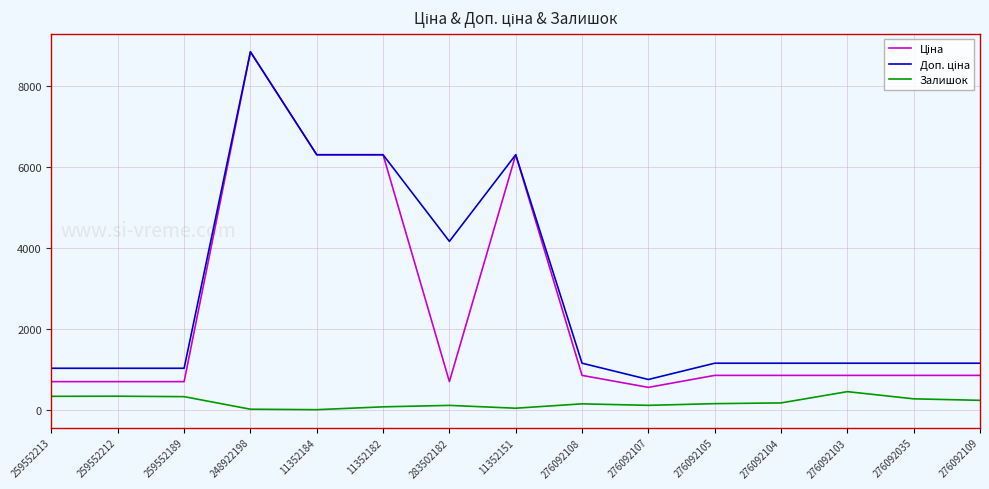

At which category is the sum across all series the highest?

248922198